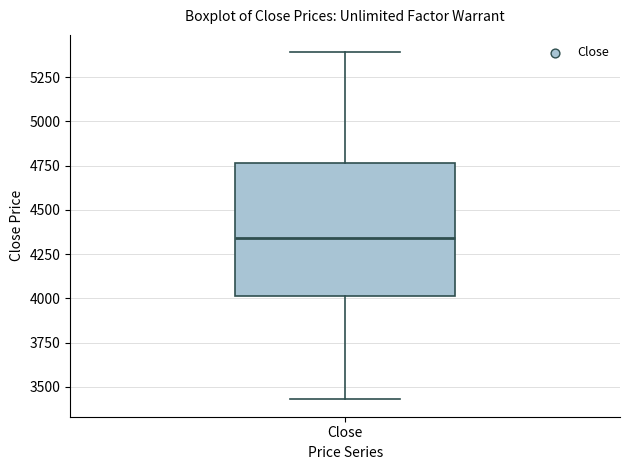

Where is the upper edge of the box for Close on the y-axis? The values are not printed on the chart, so give them approximately, as read against the axis.

4750